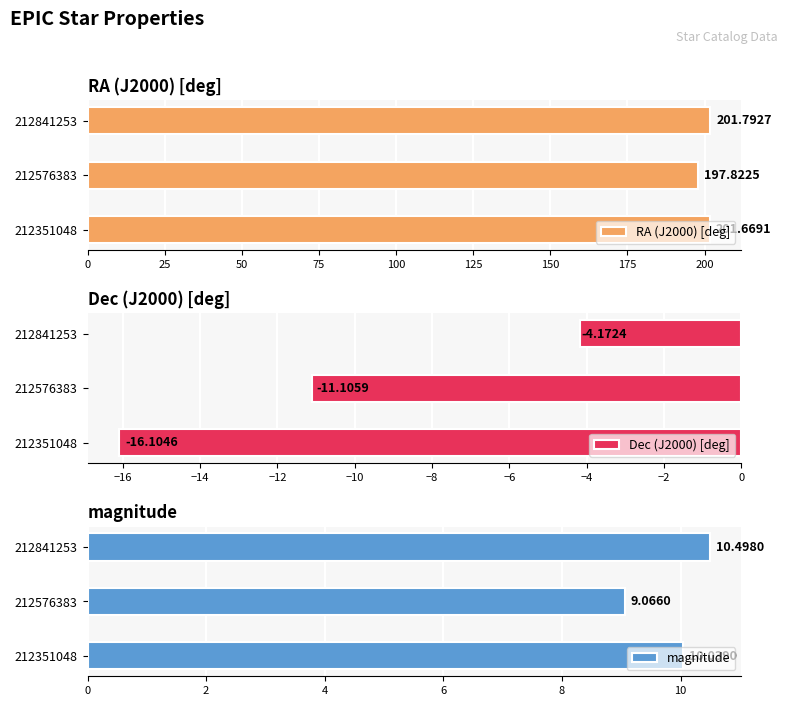

What is the difference between the Dec (J2000) [deg] values at 212351048 and 212576383?

5.0